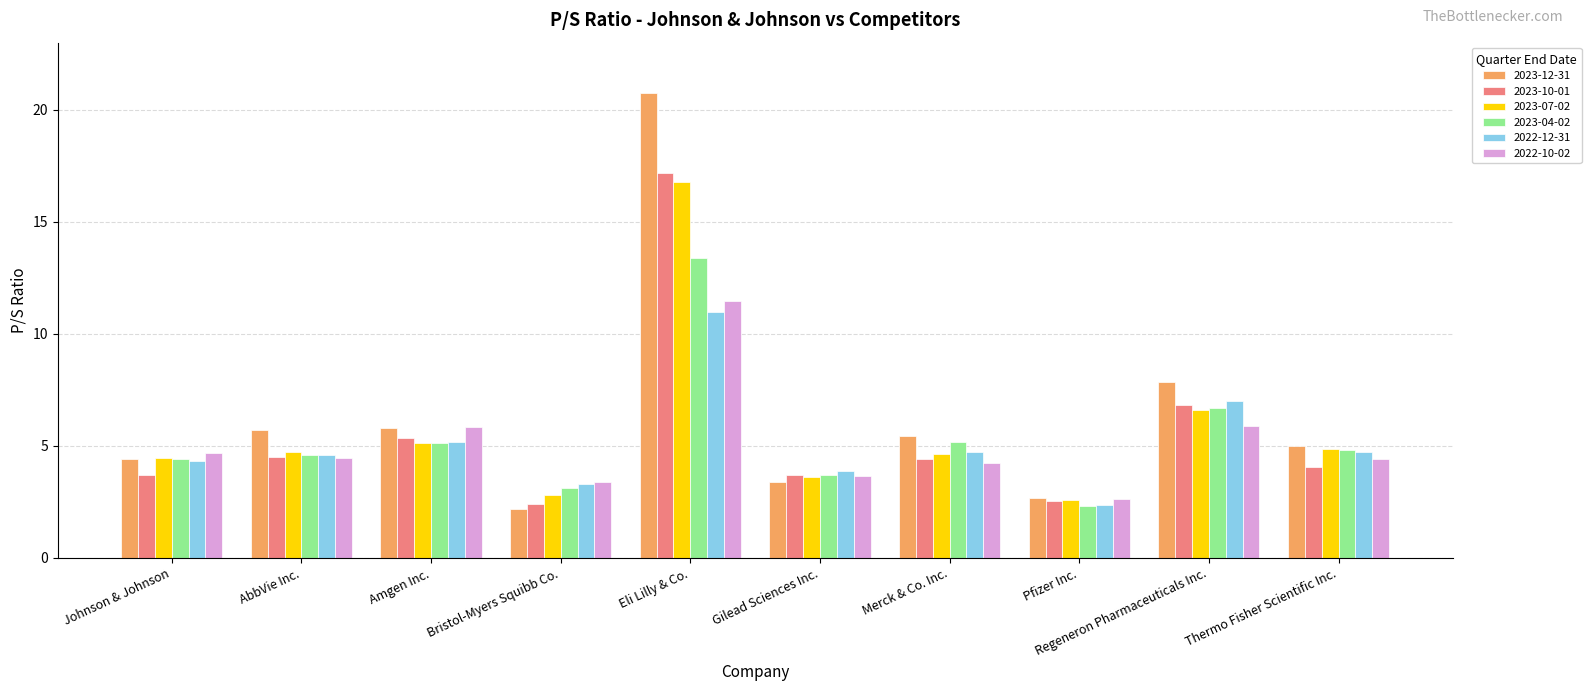

At which label is 2023-10-01 closest to 9?

Regeneron Pharmaceuticals Inc.